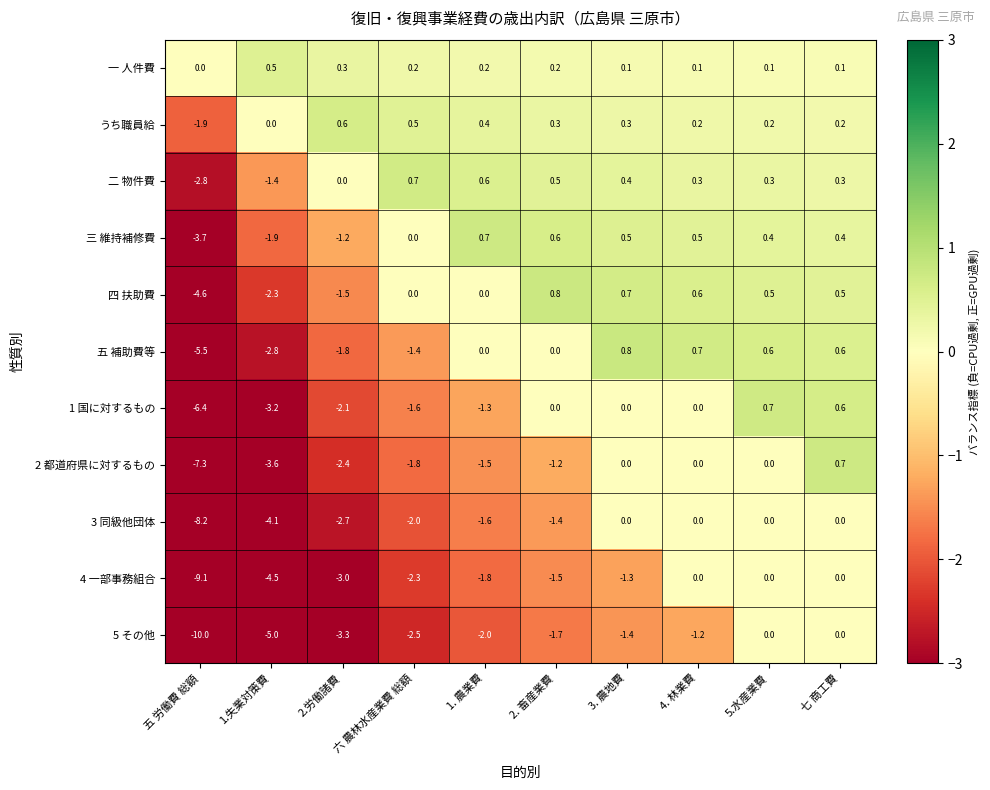

At which category is the sum across all series the highest?

七 商工費